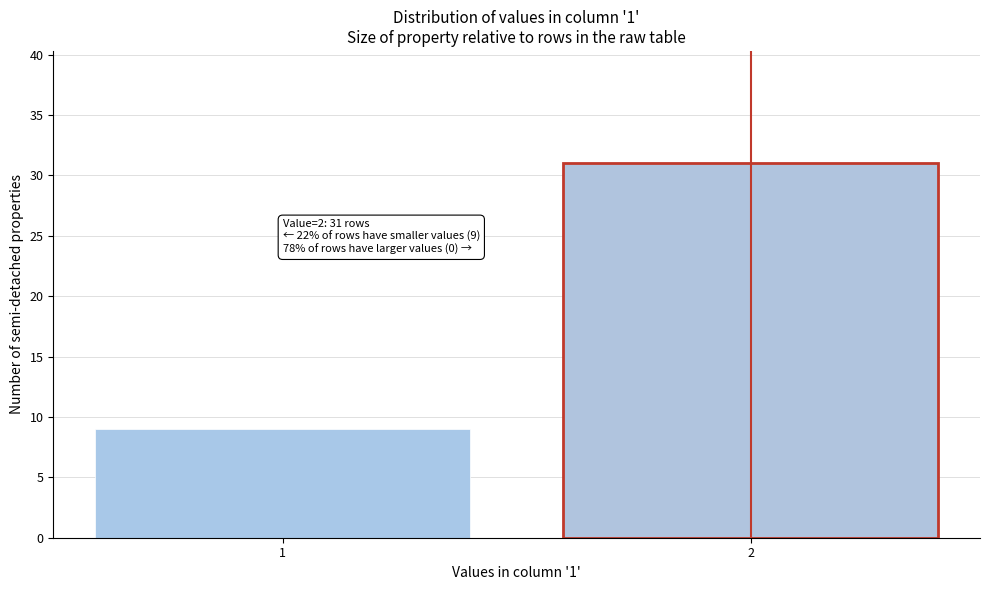

Reading right to left, what are all the values shown in this chart?

2=31	1=9